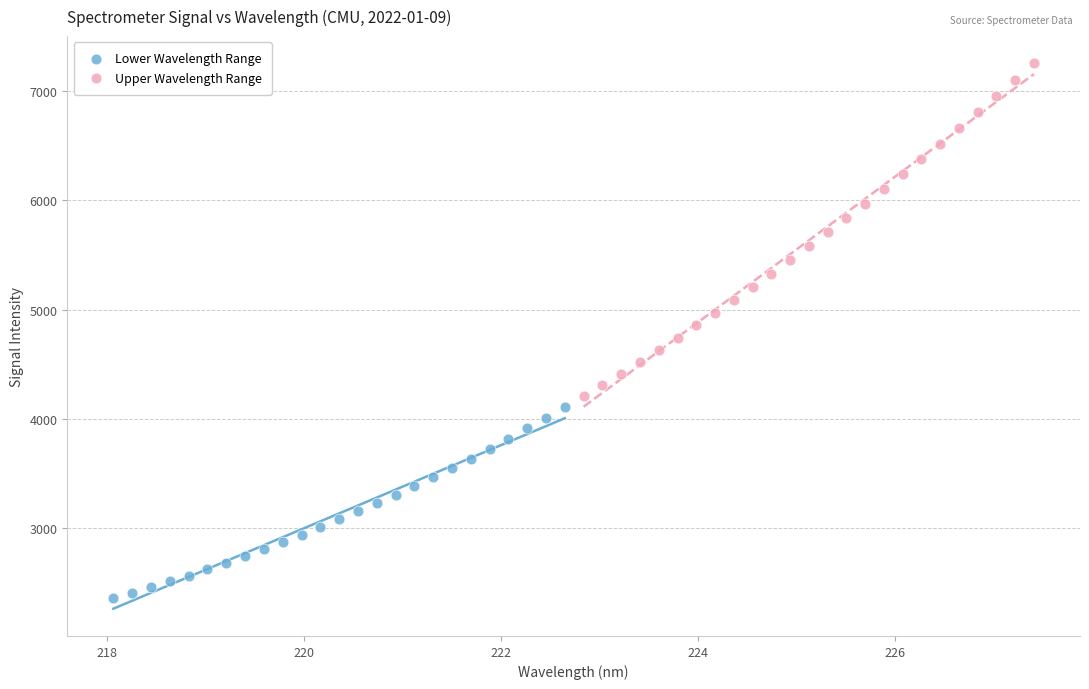

Which series contains the lowest Y value?

Lower Wavelength Range